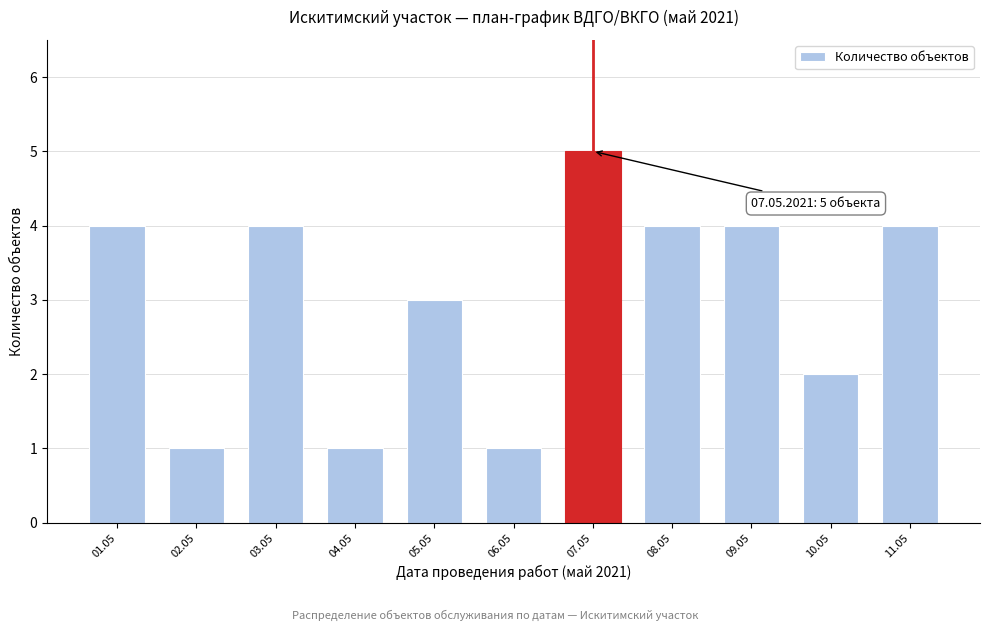

Reading right to left, list all the values displayed in this chart.

11.05=4	10.05=2	09.05=4	08.05=4	07.05=5	06.05=1	05.05=3	04.05=1	03.05=4	02.05=1	01.05=4